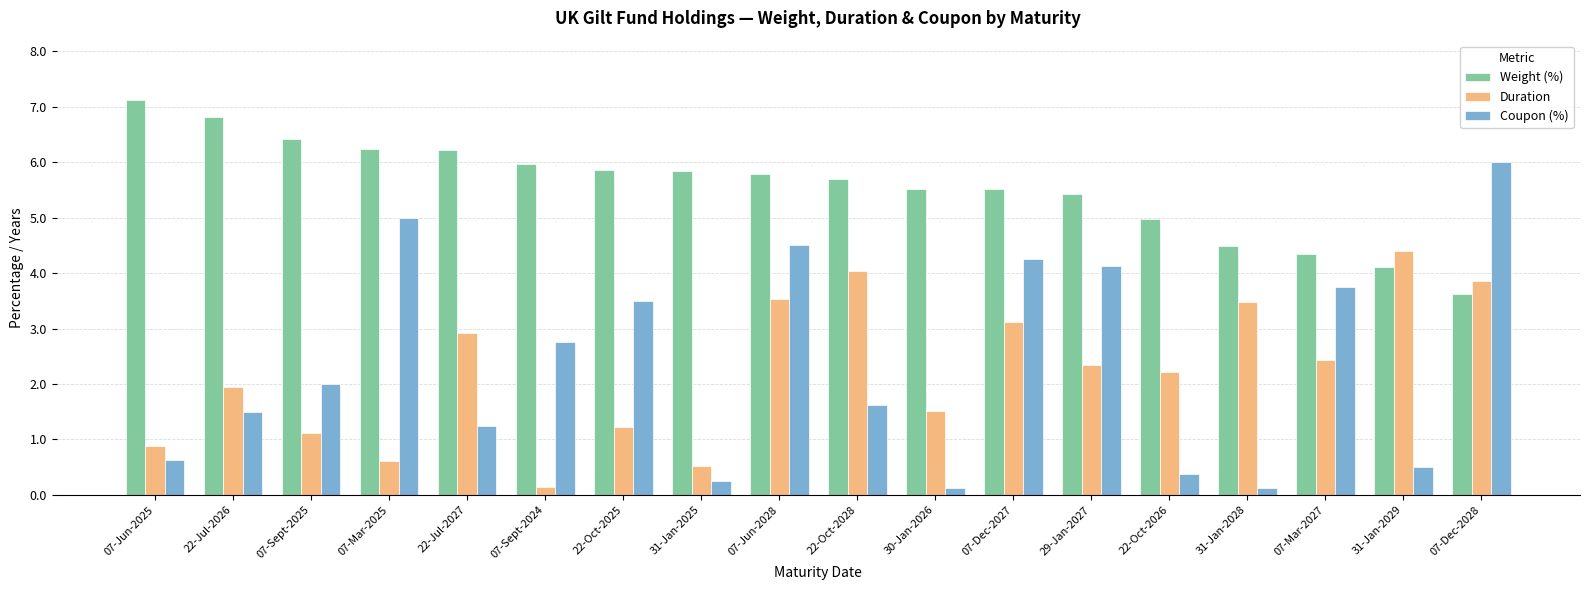

How many data points does each series have?

18